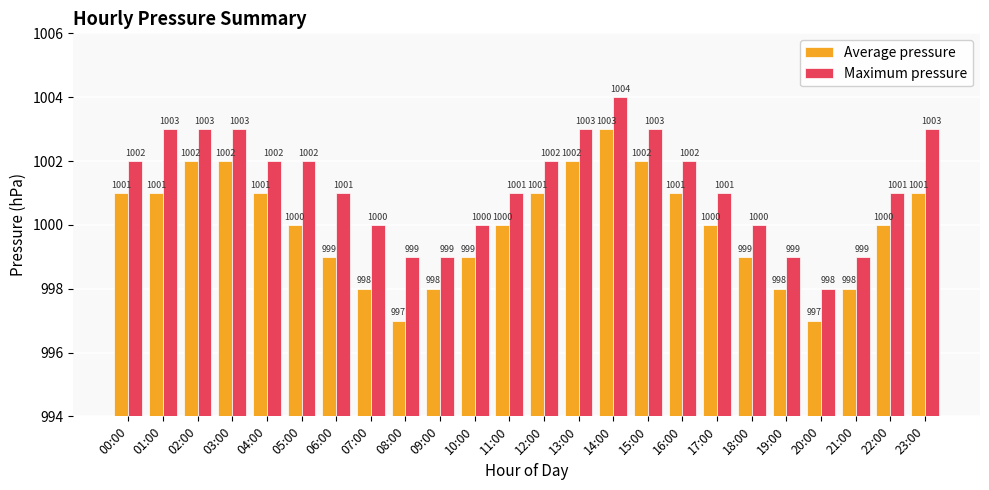

What is the approximate value of Maximum pressure at 06:00?

1001